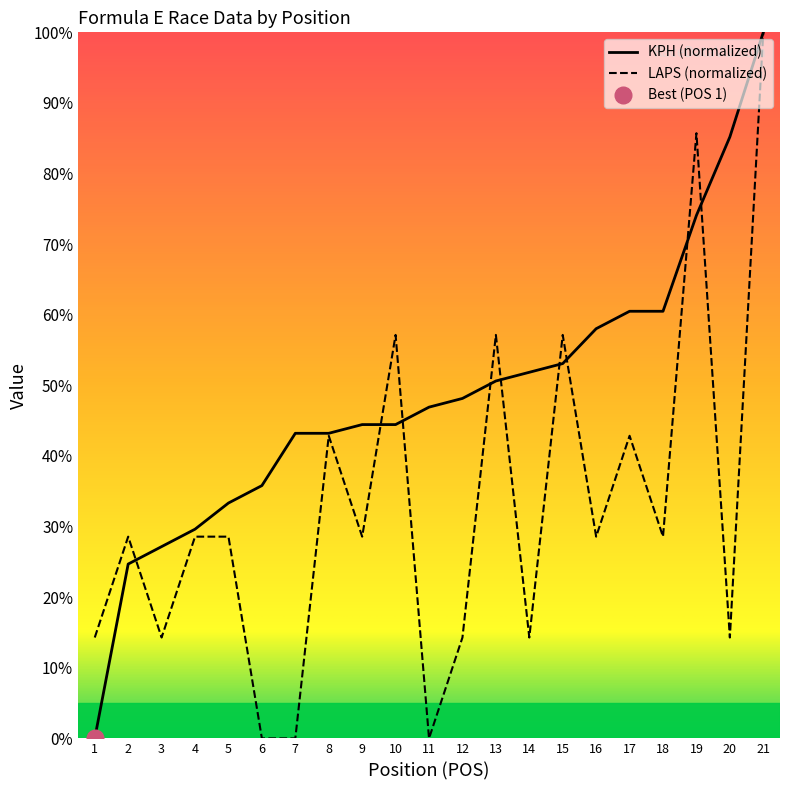

List the series in order of their overall mean, highest first.

KPH, LAPS